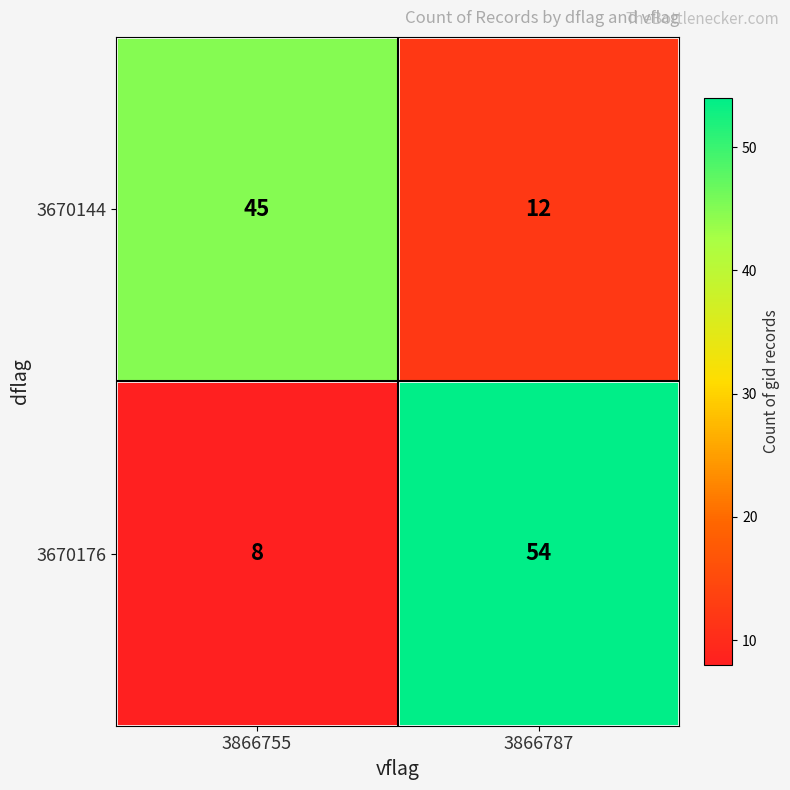

Which label corresponds to the largest value in the chart?

3866787